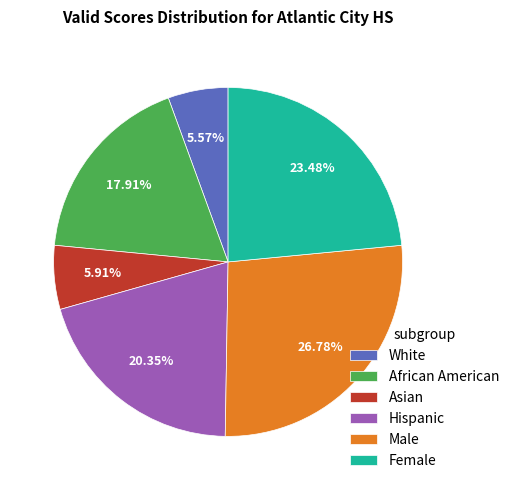

Does Hispanic represent more than half of the total?

No